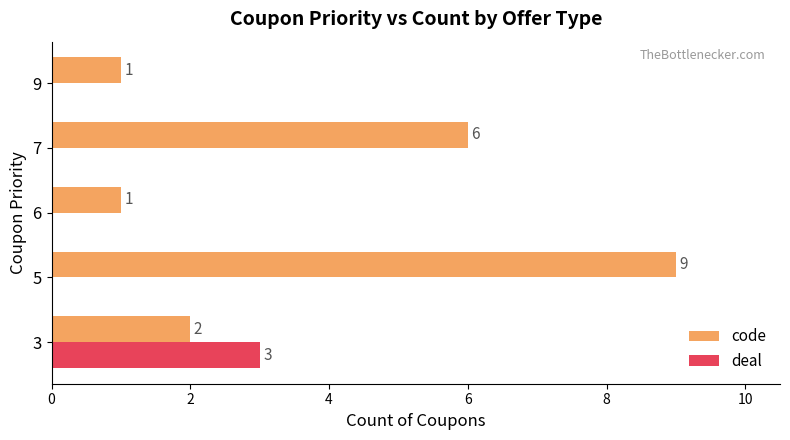

Is it true that deal equals 2 at 6?

False